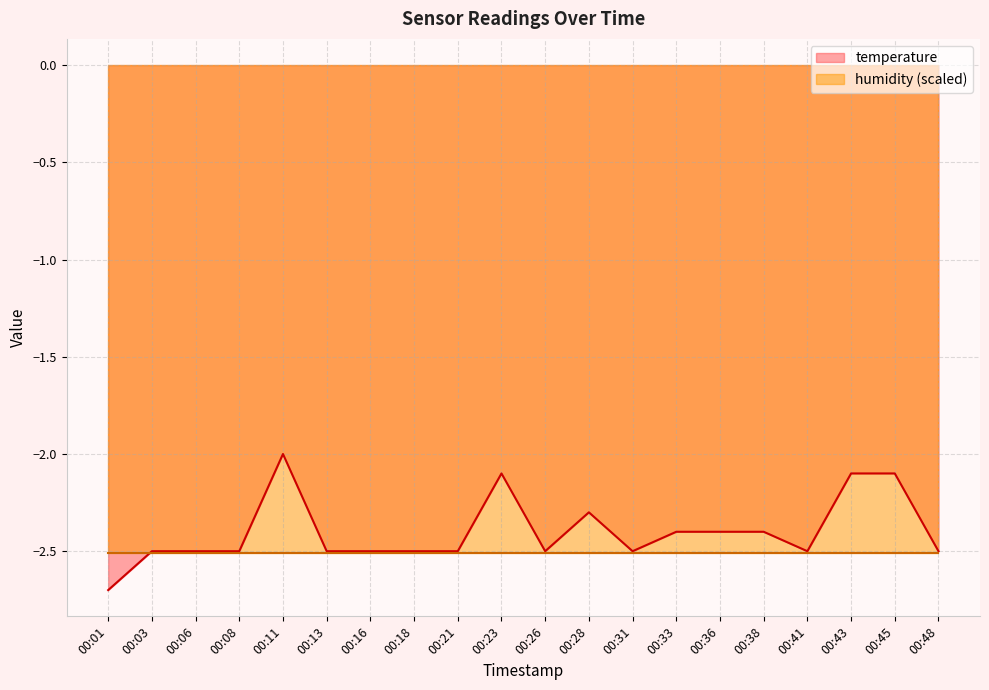

Rank the categories by value from highest to lowest.

00:11, 00:23, 00:43, 00:45, 00:28, 00:33, 00:36, 00:38, 00:03, 00:06, 00:08, 00:13, 00:16, 00:18, 00:21, 00:26, 00:31, 00:41, 00:48, 00:01